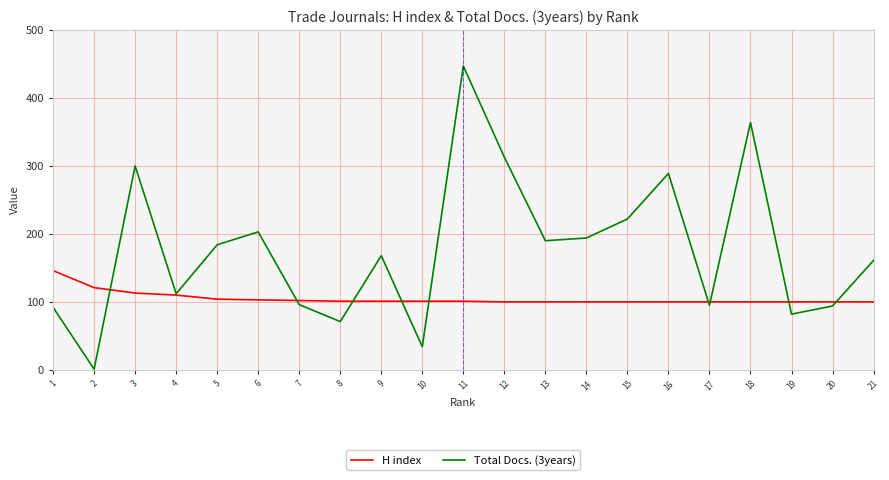

What is the sum of the H index values at 17 and 5?

204